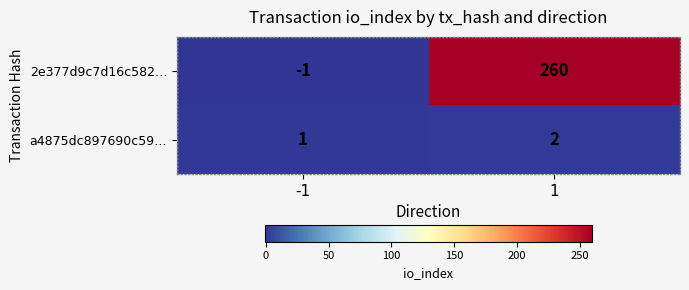

What is the difference between the highest and lowest values at 1?

258